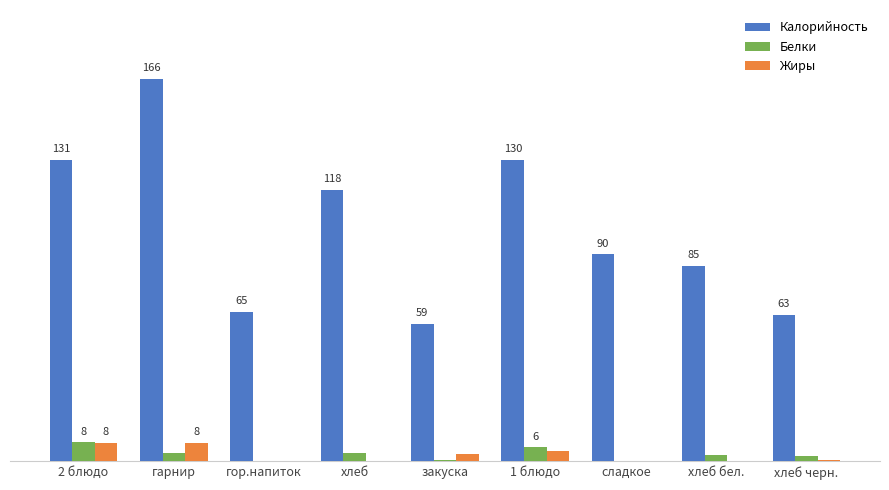

Are the bars grouped side by side (vs. stacked)?

Yes